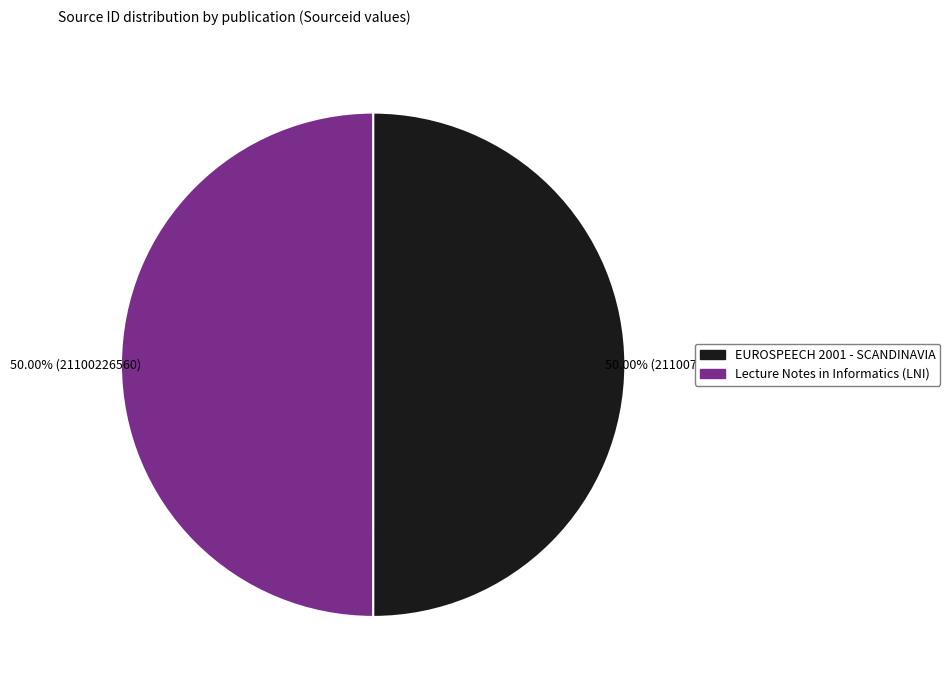

What is the ratio of the value at Lecture Notes in Informatics (LNI) to the value at EUROSPEECH 2001 - SCANDINAVIA?

1.0